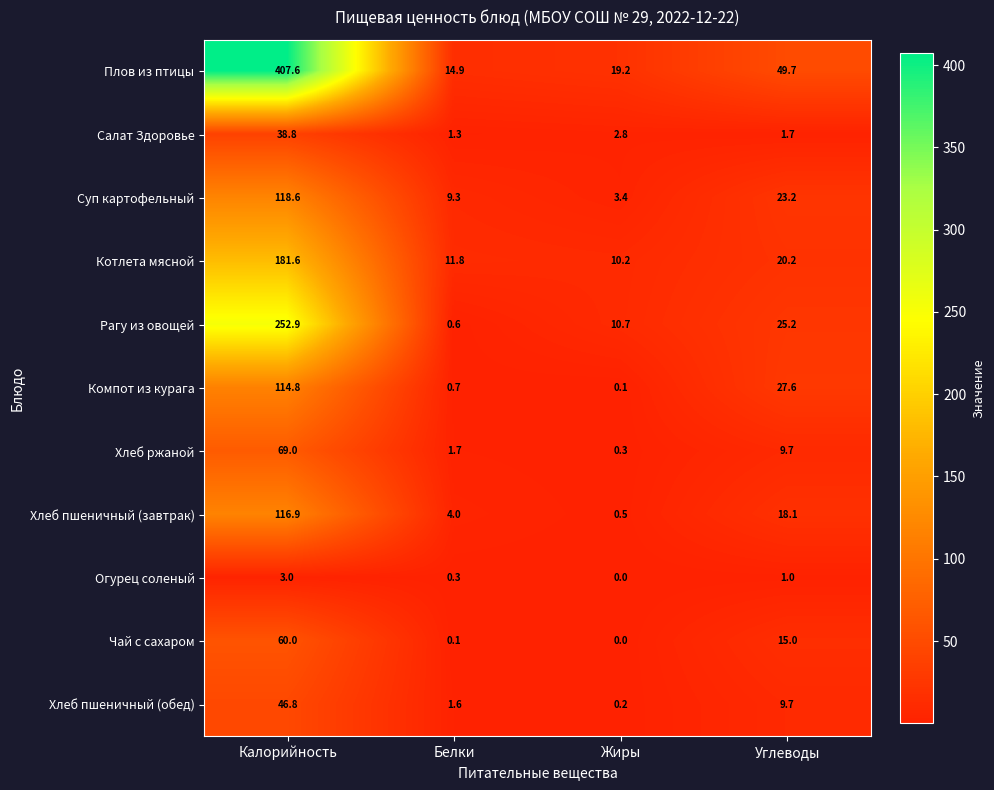

At which label does Котлета мясной first exceed 20?

Калорийность